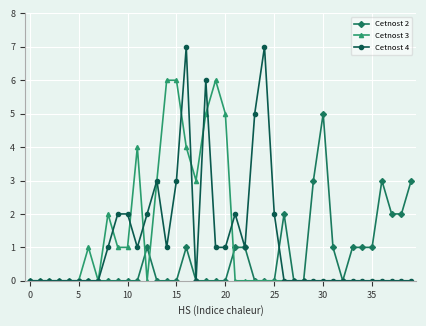

How many categories are shown in the chart?

40